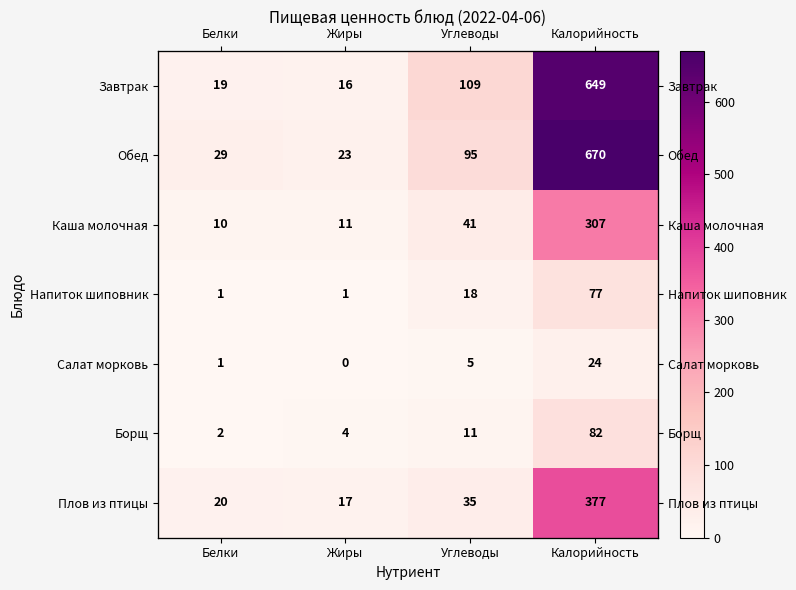

What is the difference between the highest and lowest values at Калорийность?

646